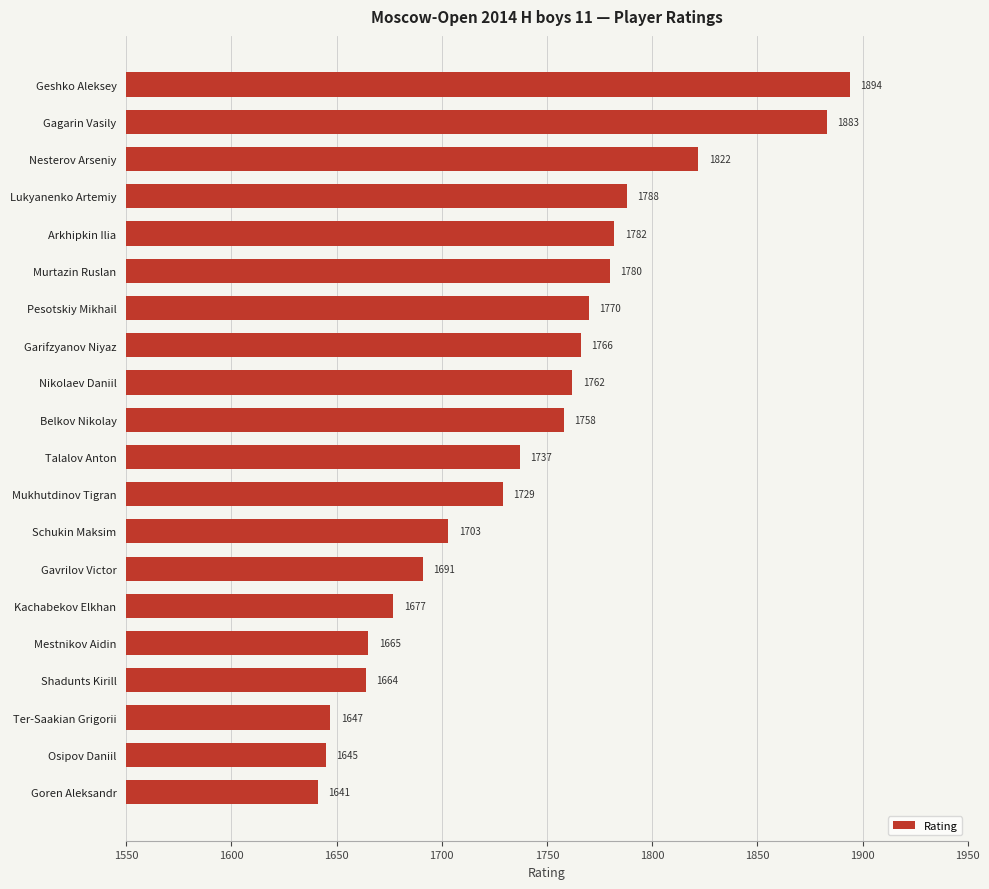

Reading bottom to top, transcribe all the data shown in this chart.

1641	1645	1647	1664	1665	1677	1691	1703	1729	1737	1758	1762	1766	1770	1780	1782	1788	1822	1883	1894